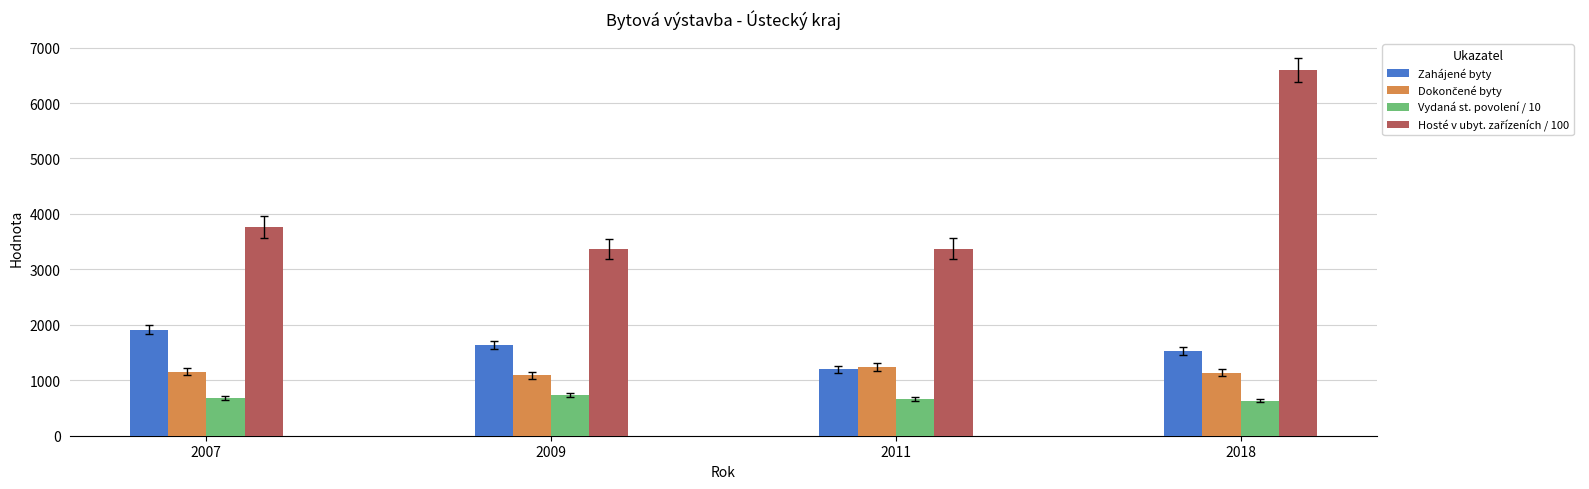

Read the Zahájené byty value at 2011.

1197.0